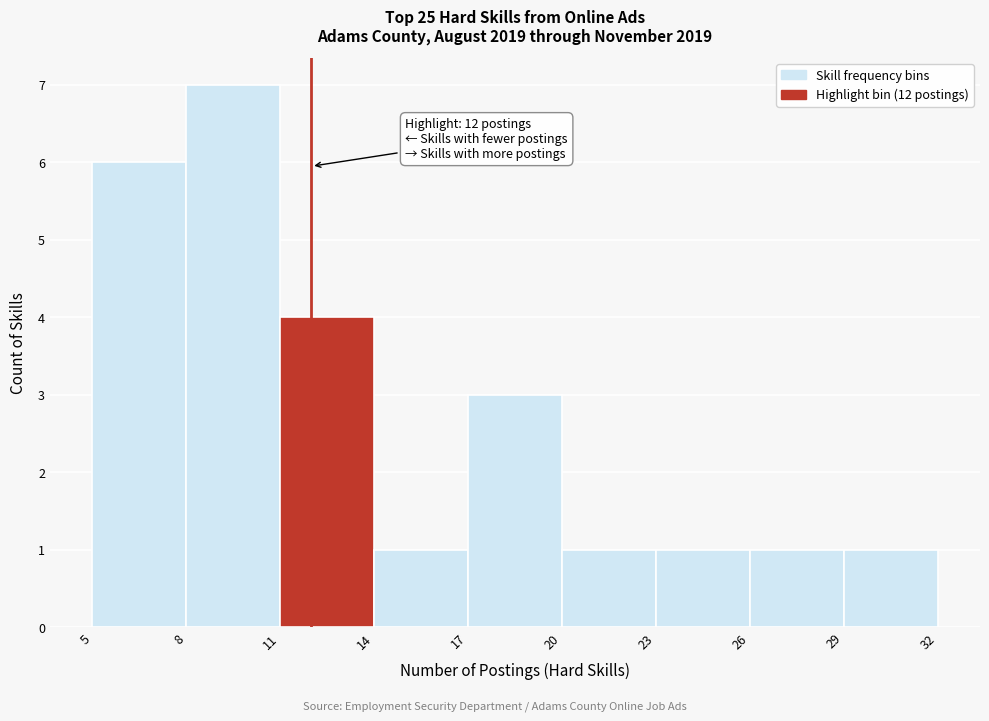

Over which range of the x-axis is the bar tallest?

8 to 11